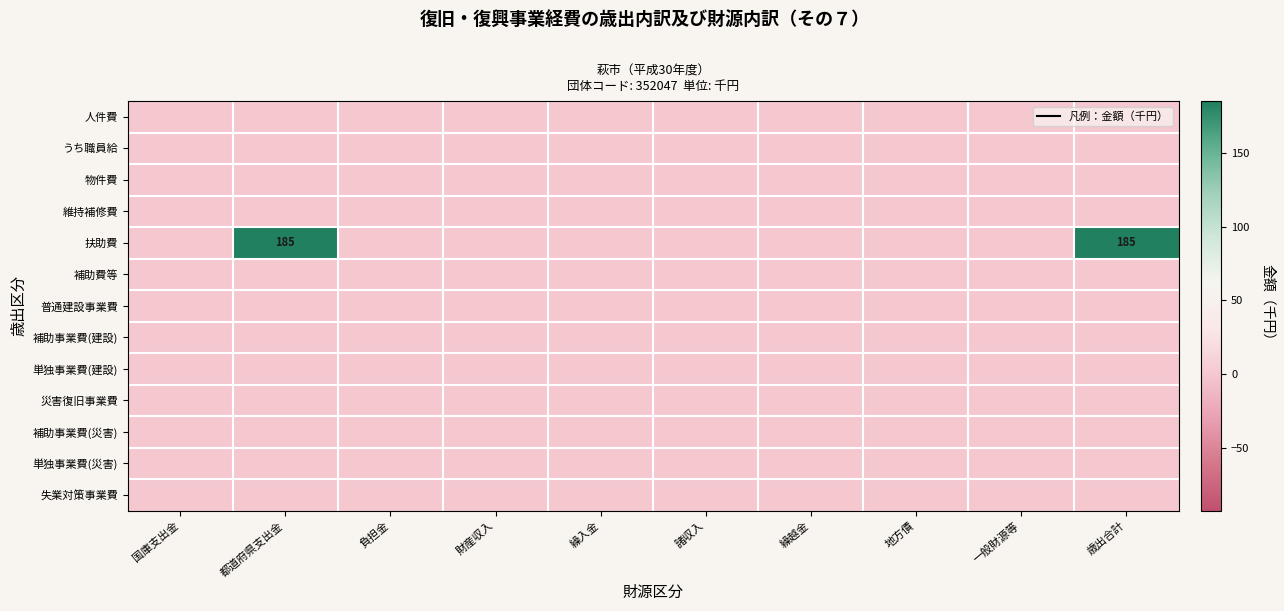

At 繰越金, list the series in order from smallest to largest.

人件費, うち職員給, 物件費, 維持補修費, 扶助費, 補助費等, 普通建設事業費, 補助事業費(建設), 単独事業費(建設), 災害復旧事業費, 補助事業費(災害), 単独事業費(災害), 失業対策事業費